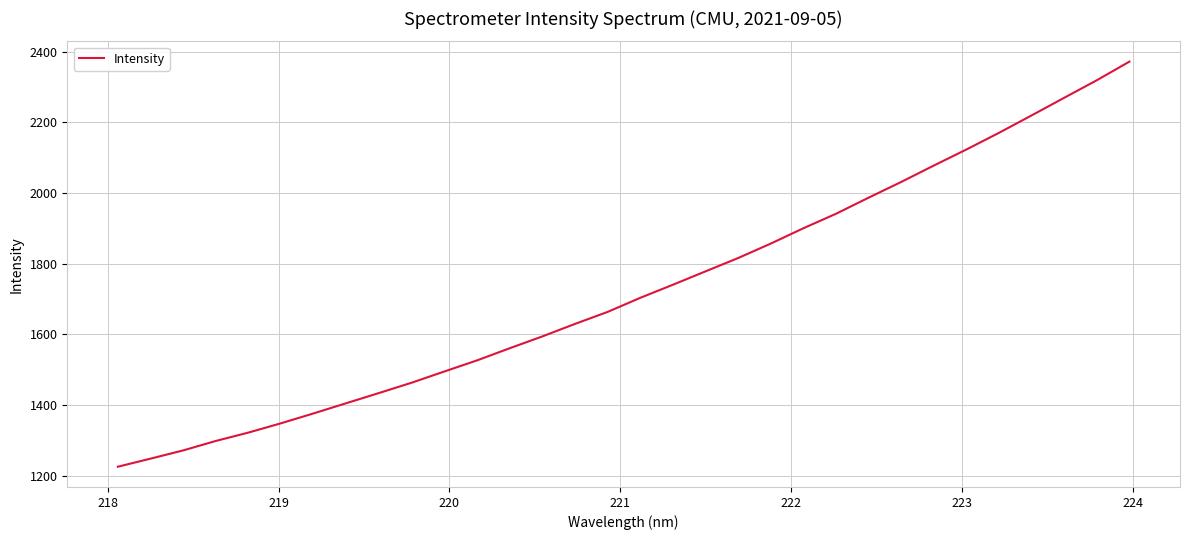

What is the difference between the maximum and minimum values?

1145.9